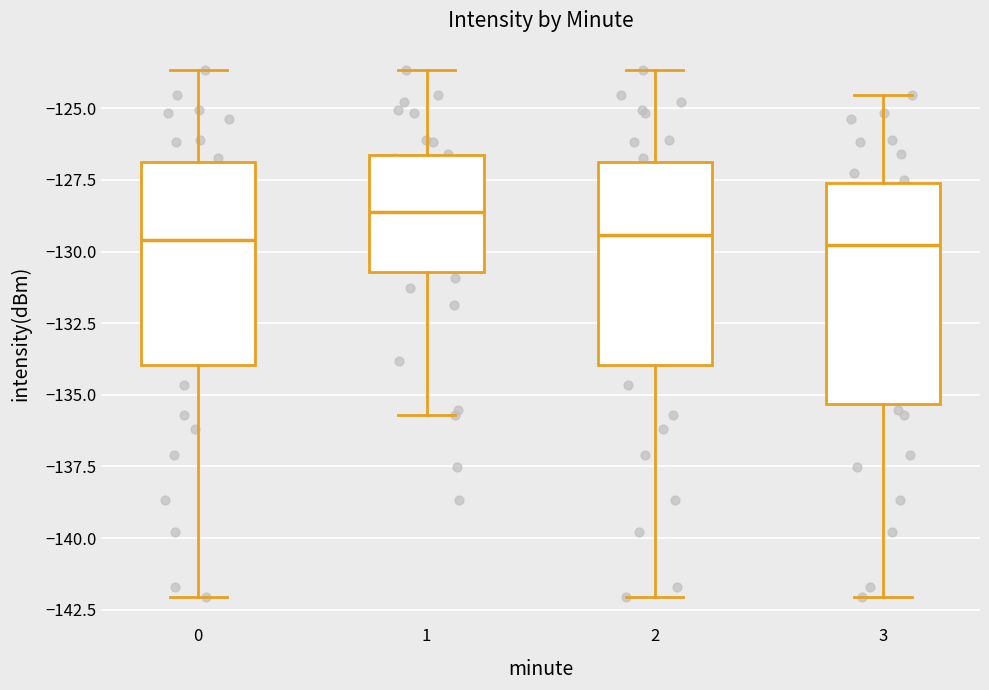

Reading left to right, read every box against the y-axis: the position of its median line, the range the box covers, and the ends of its whiskers. The values are not printed on the chart, so give them approximately, as read against the axis.

0: median -129.5, box -134.0 to -127.0, whiskers -142.0 to -123.5
1: median -128.5, box -130.5 to -126.5, whiskers -135.5 to -123.5
2: median -129.5, box -134.0 to -127.0, whiskers -142.0 to -123.5
3: median -130.0, box -135.5 to -127.5, whiskers -142.0 to -124.5